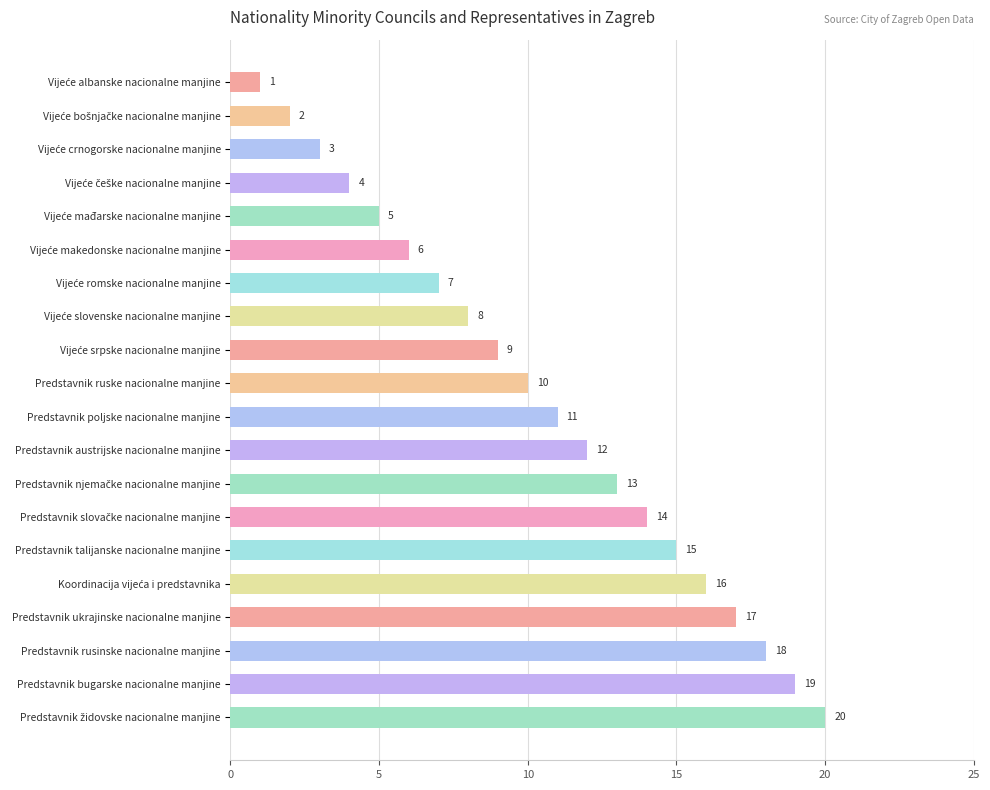

The value at Predstavnik austrijske nacionalne manjine is 12. True or false?

True